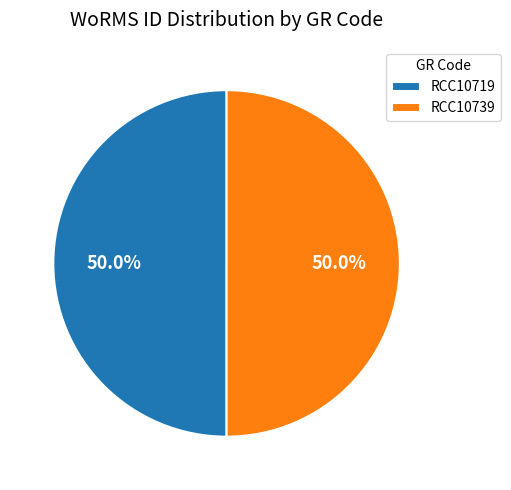

What is the total percentage of RCC10739 and RCC10719?

100.0%